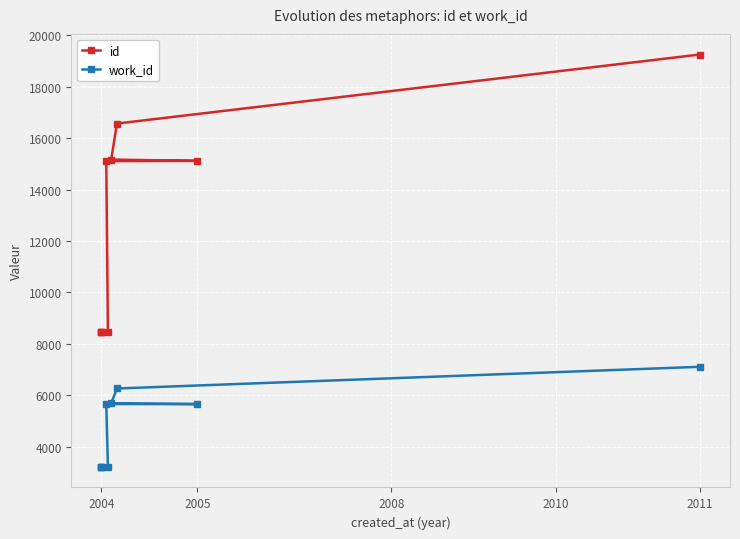

Which category has the lowest value across all series?

2004